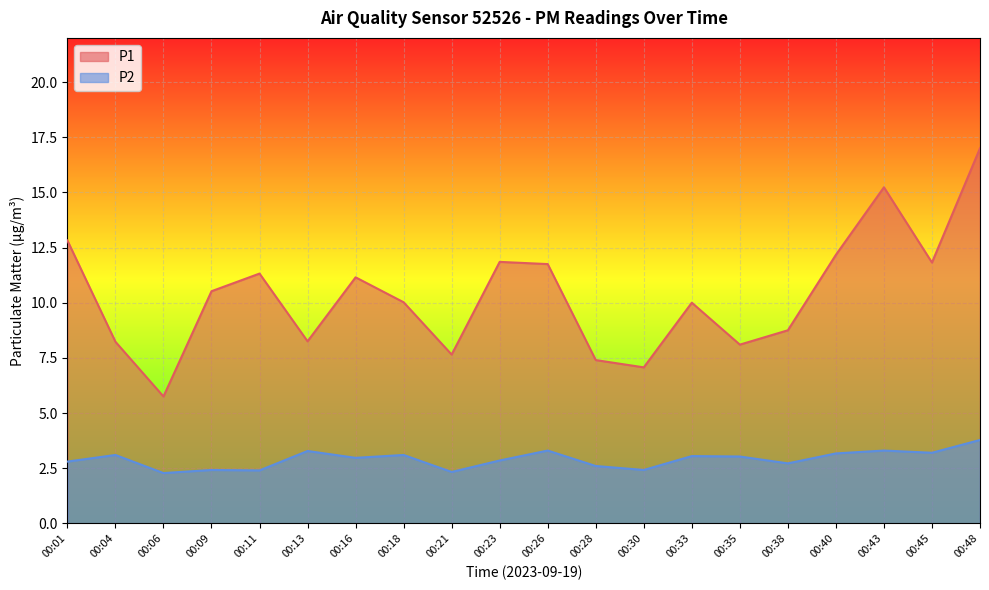

Which label corresponds to the smallest value in the chart?

00:06